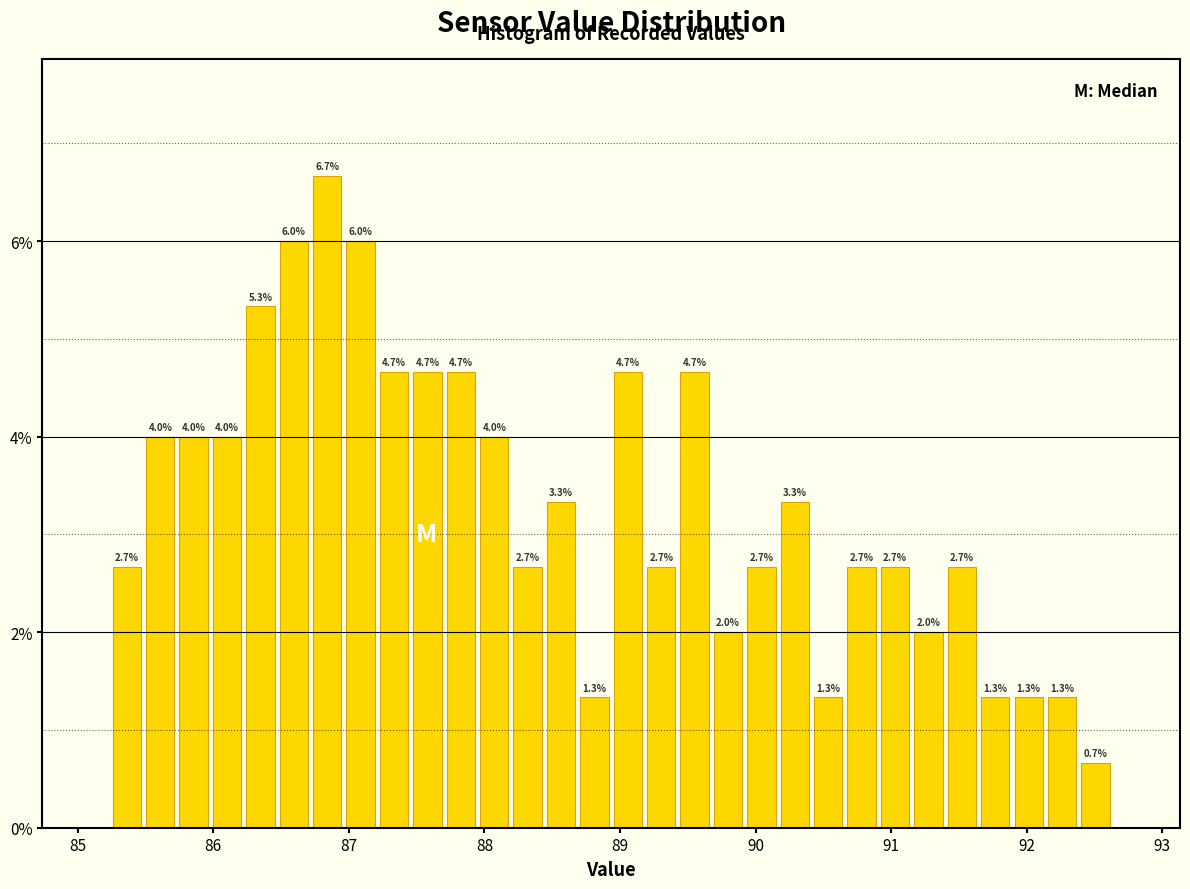

Read against the x-axis, roughly where is the centre of the tallest bar?

86.8